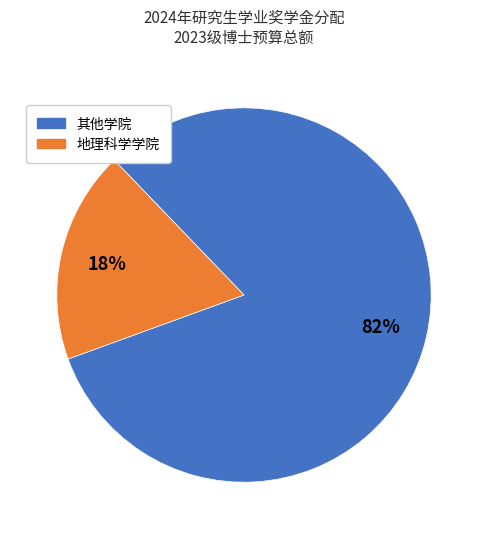

Rank the categories by value from lowest to highest.

地理科学学院, 其他学院